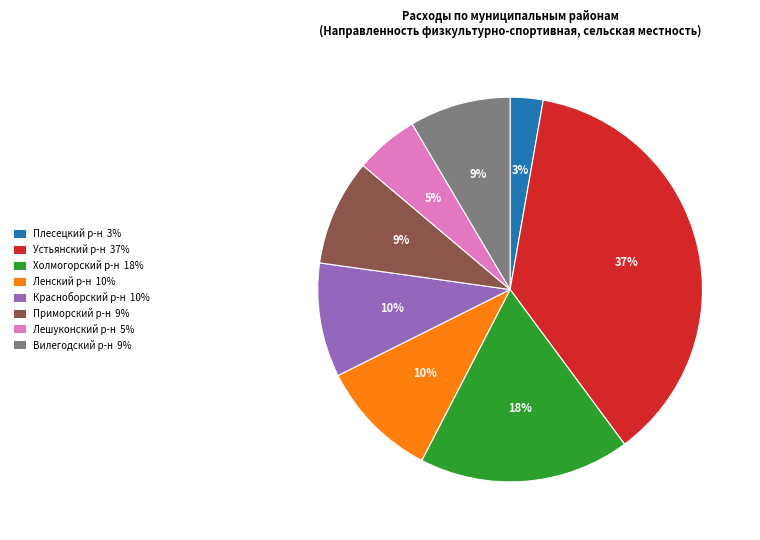

To the nearest percent, what is the average slice percentage?

12%